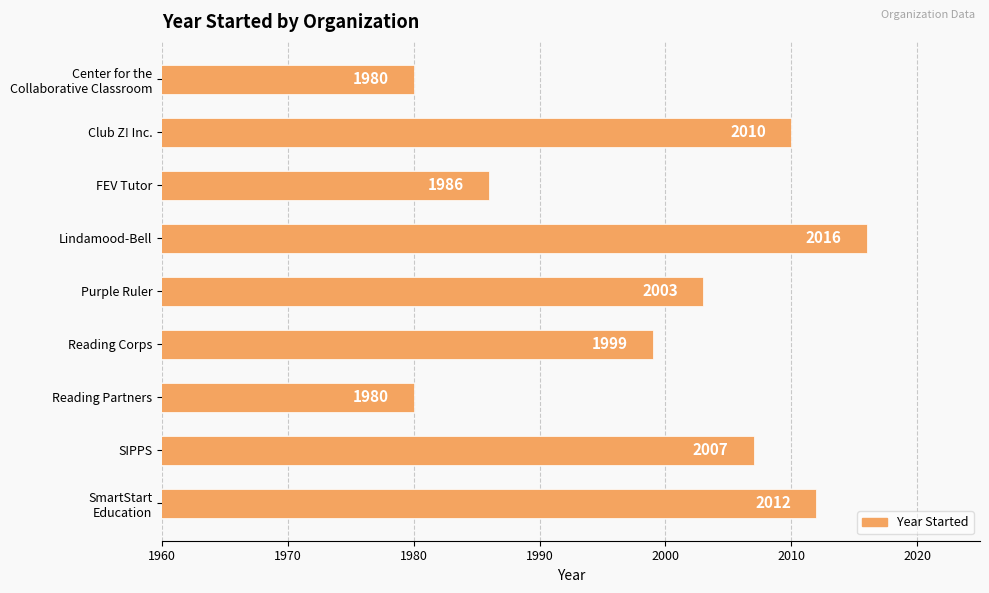

What is the minimum value shown in the chart?

1980